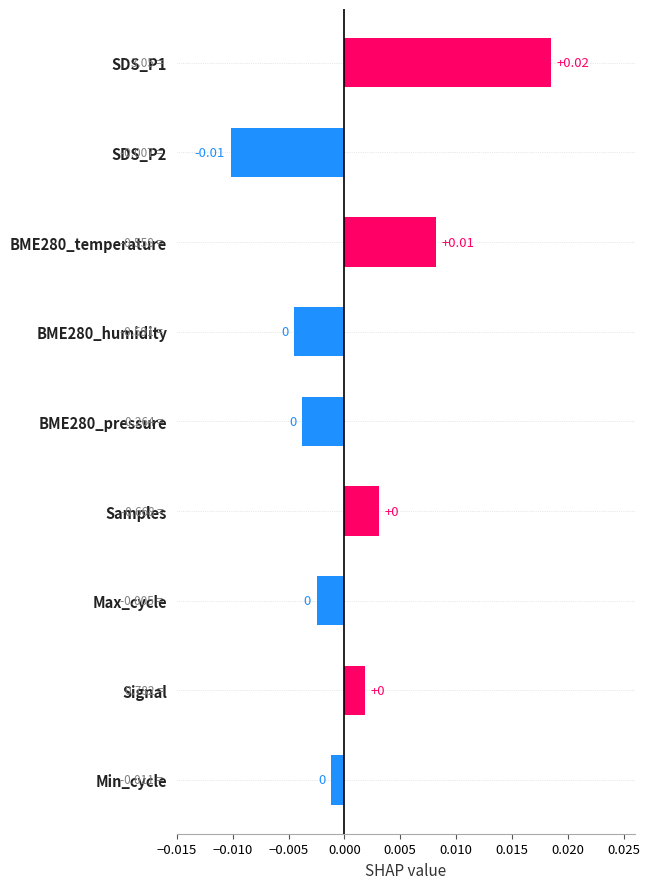

How many values are below zero?

5